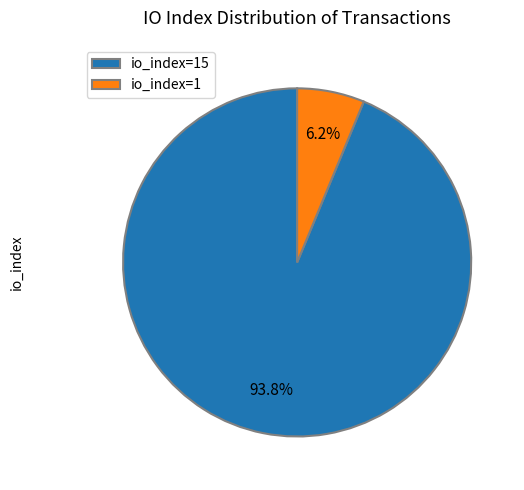

Do io_index=1 and io_index=15 together represent more than half of the pie?

Yes